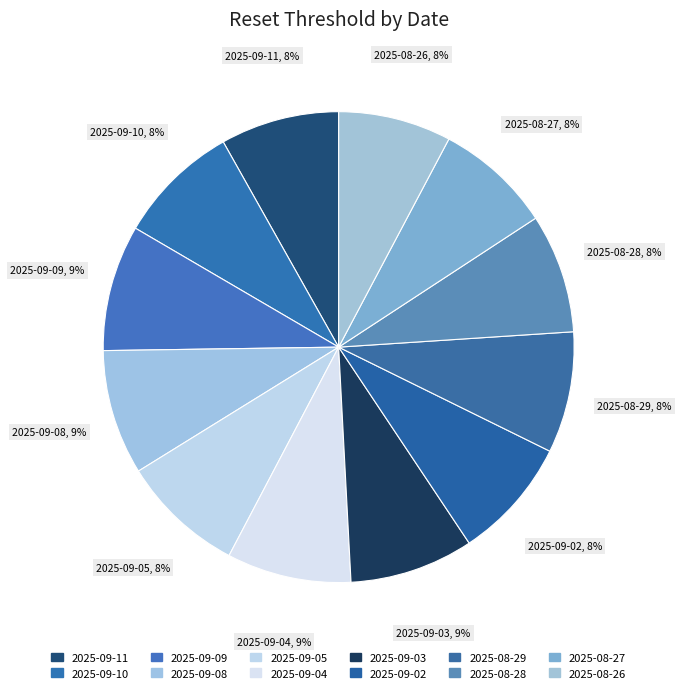

Combined, do 2025-09-05 and 2025-09-11 account for over 50%?

No